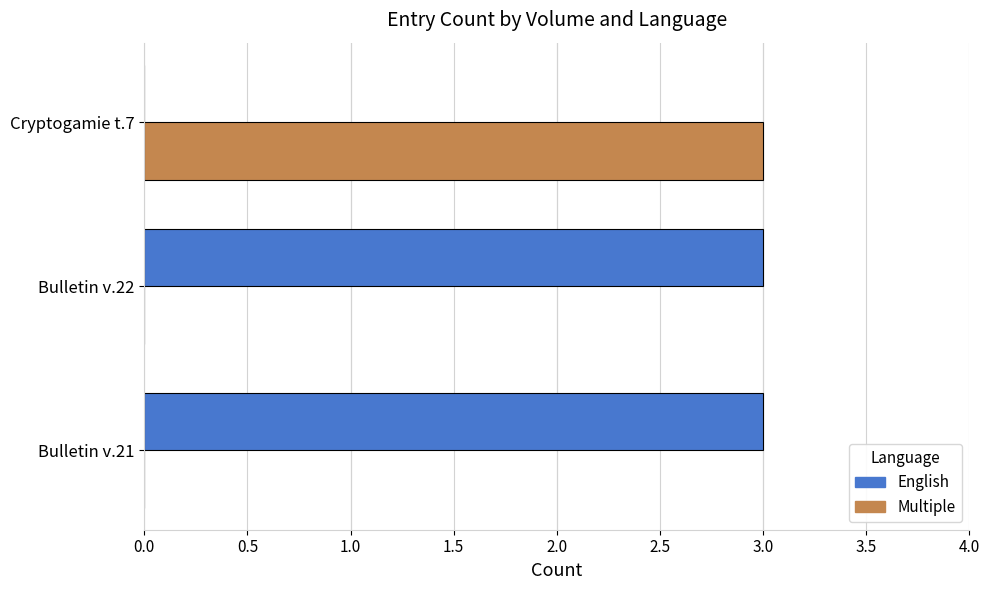

Which series has the largest total across all categories?

English